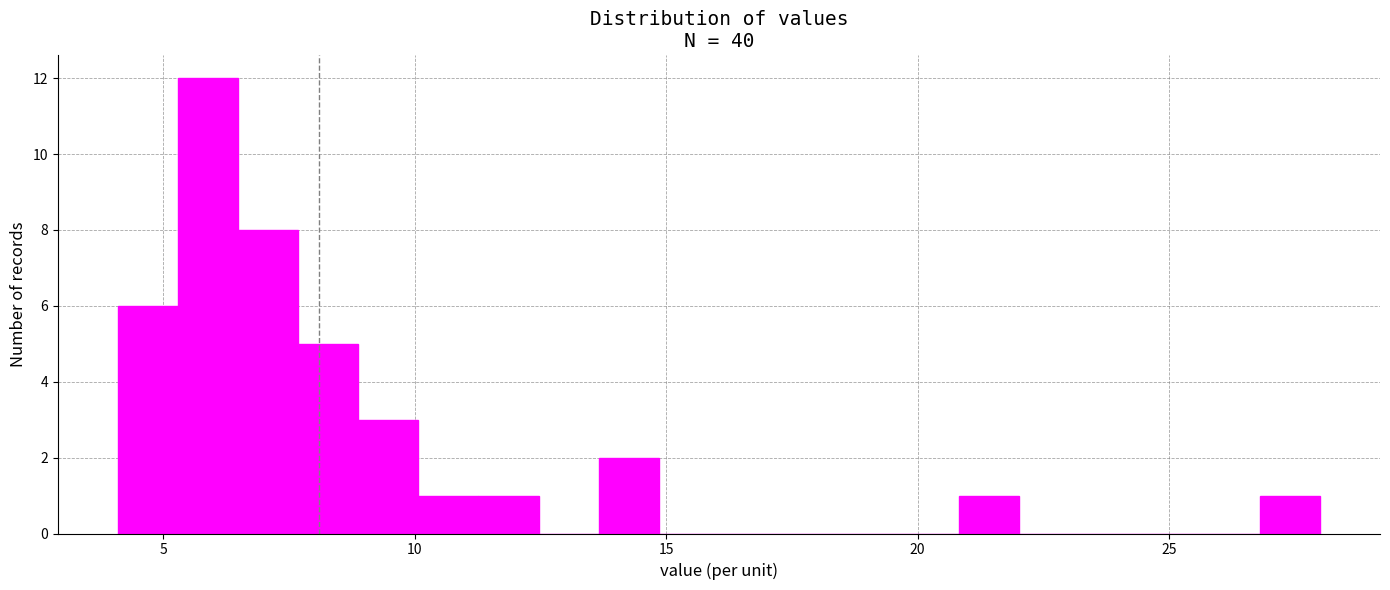

Around what value on the x-axis is the tallest bar? Give the approximate position of its centre, as read against the axis.

6.0